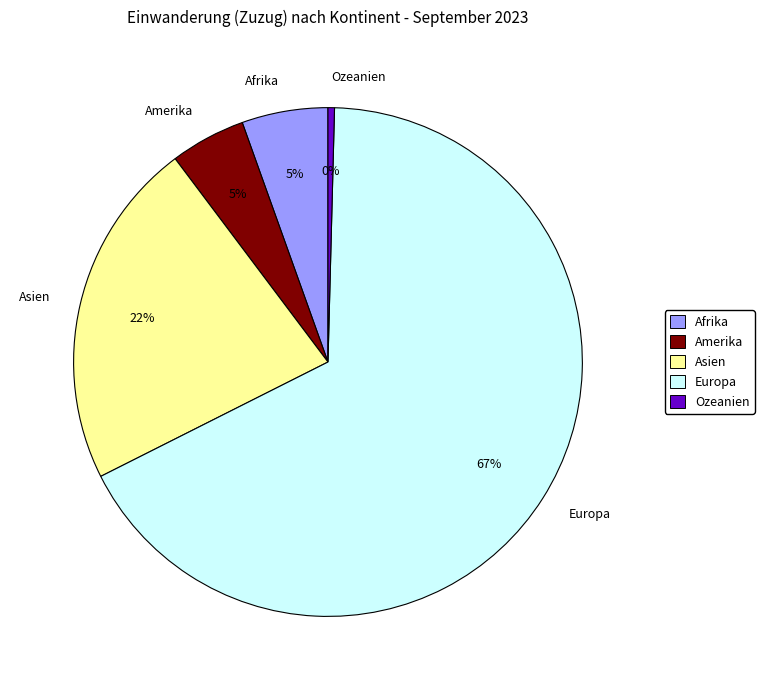

Does Afrika represent more than half of the total?

No